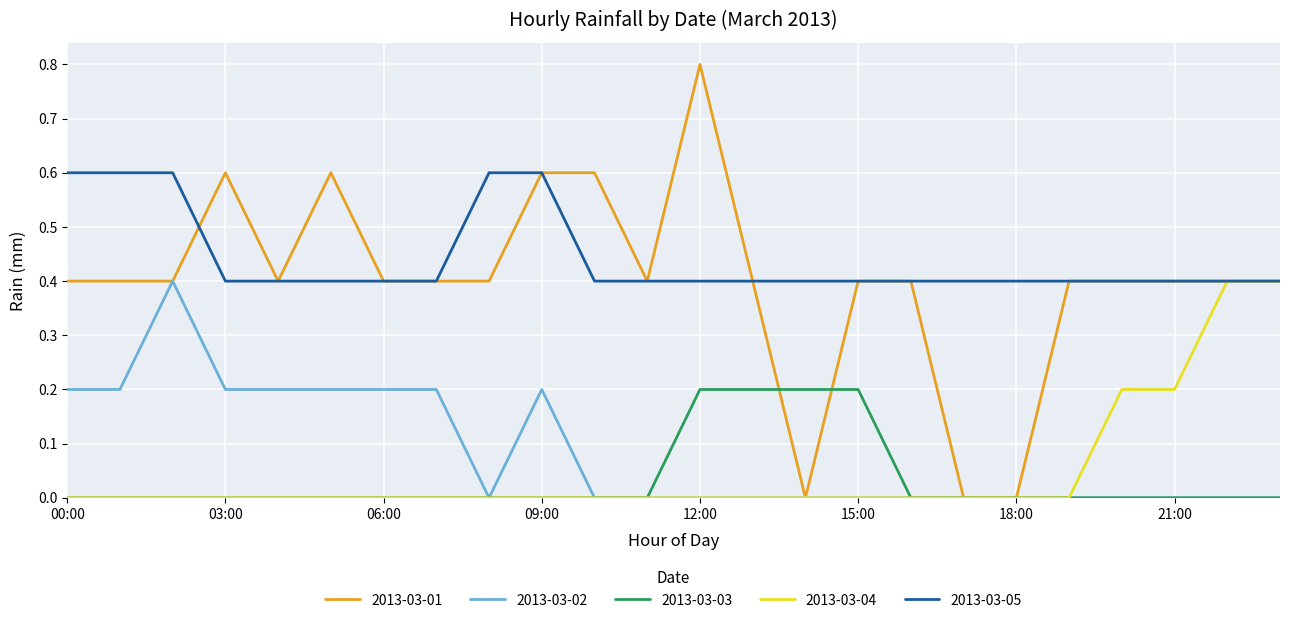

What is the maximum value shown in the chart?

0.8